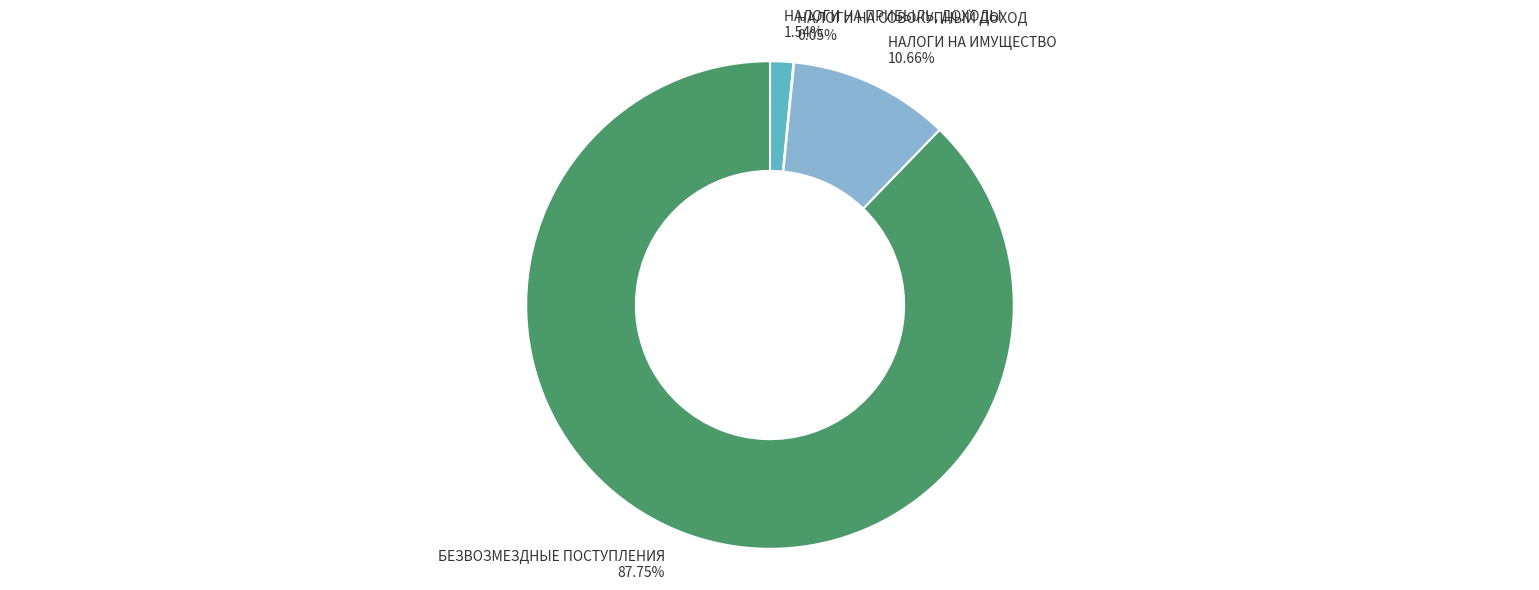

What is the ratio of the value at НАЛОГИ НА ИМУЩЕСТВО to the value at НАЛОГИ НА ПРИБЫЛЬ, ДОХОДЫ?

6.9